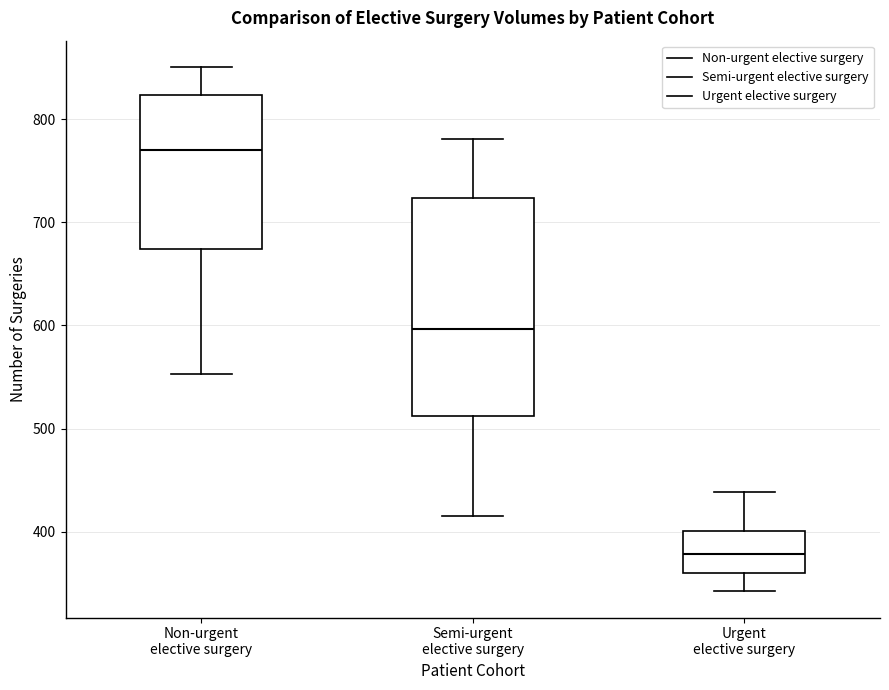

Where does the median line of the box for Urgent elective surgery sit on the y-axis? The values are not printed on the chart, so give them approximately, as read against the axis.

380